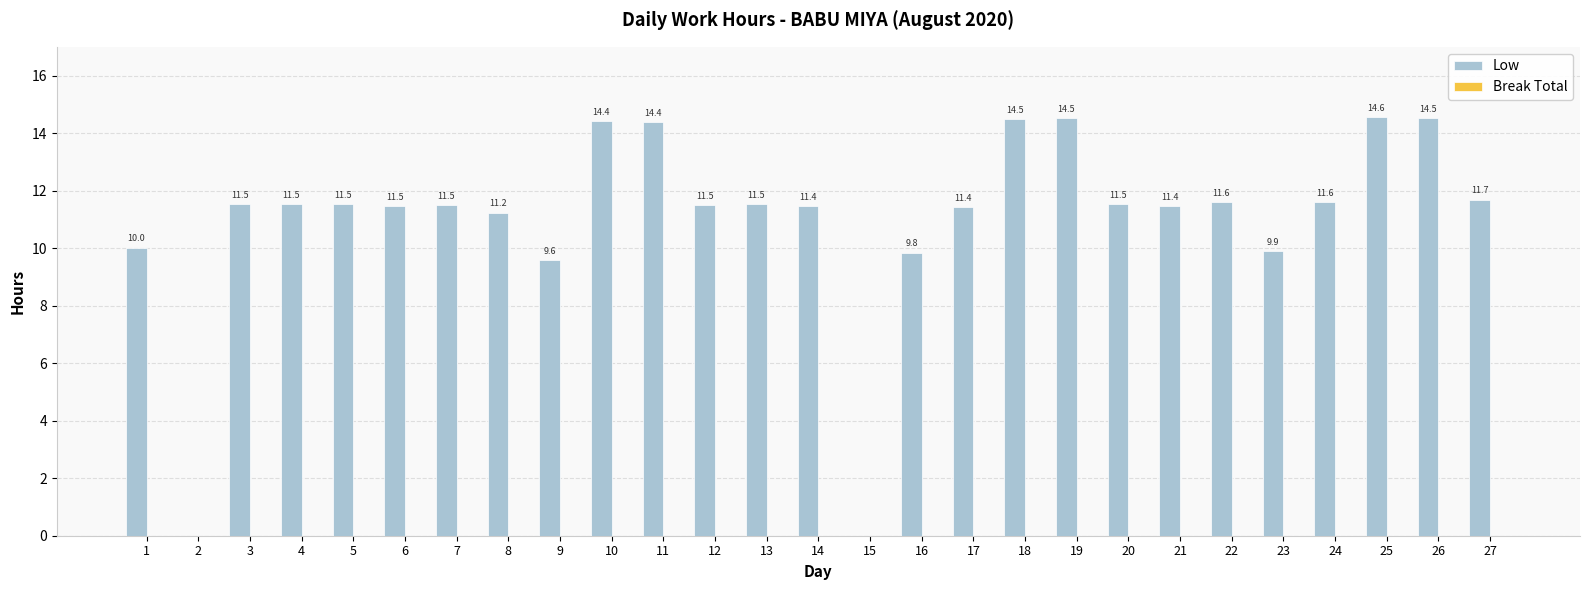

What is the maximum value shown in the chart?

14.6